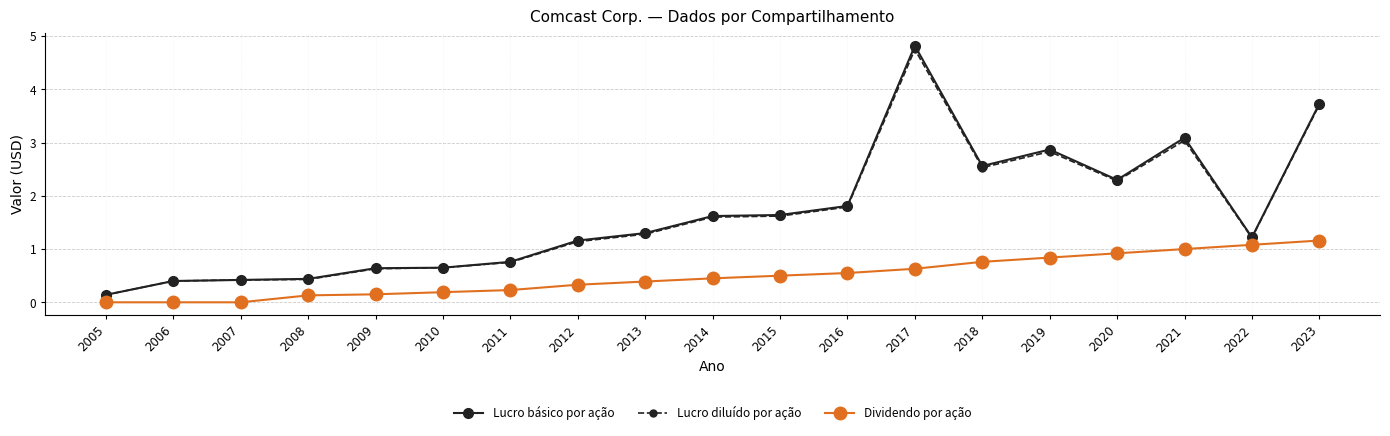

At how many categories does at least one series exceed 2?

6